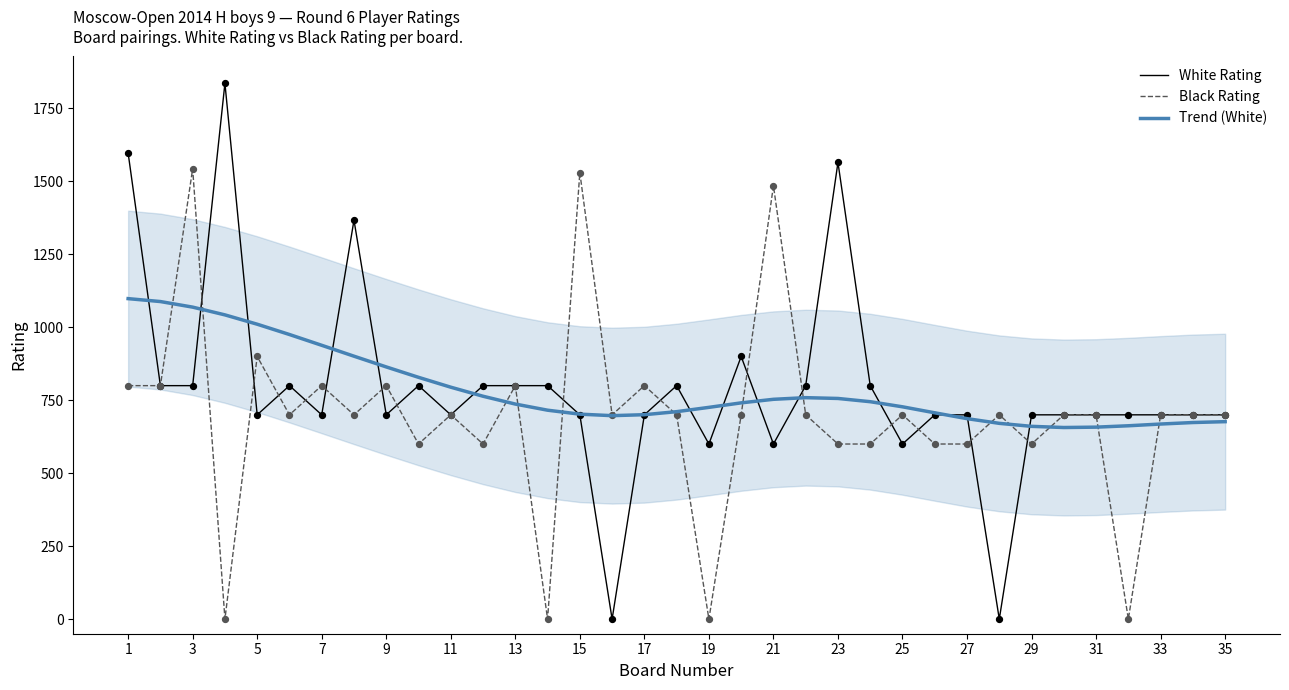

Is the value of Black Rating at 33 greater than the value of Trend (White) at 7?

No